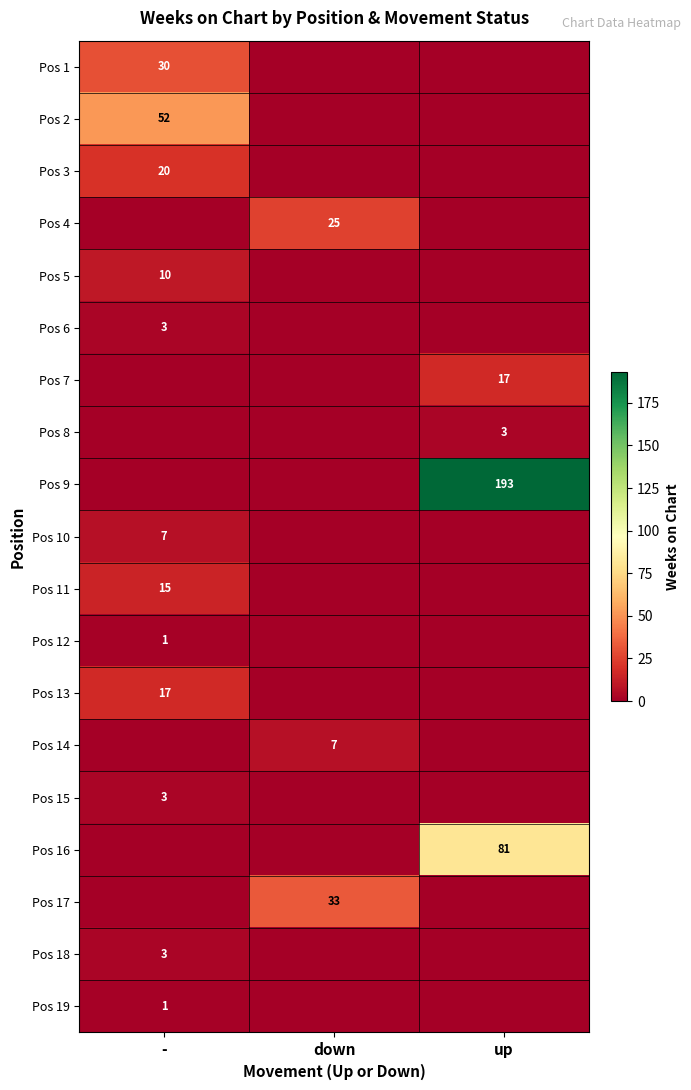

Is it true that Pos 9 equals 193 at up?

True